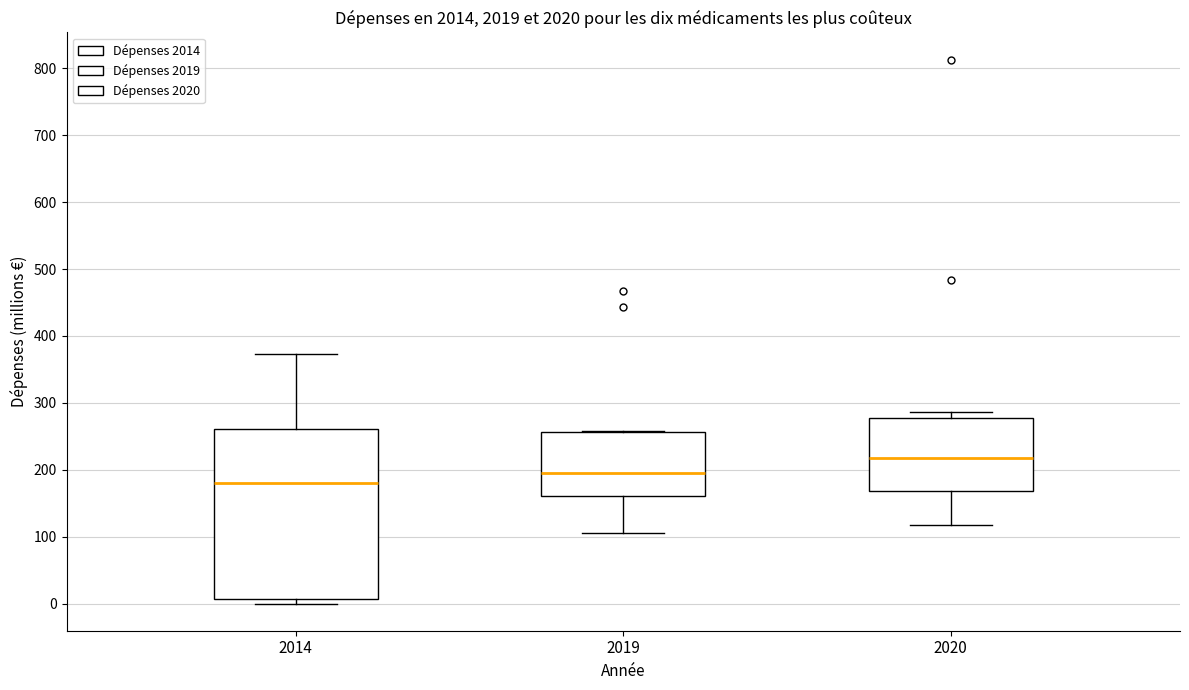

Where does the median line of the box at x = 2014 sit on the y-axis? The values are not printed on the chart, so give them approximately, as read against the axis.

180